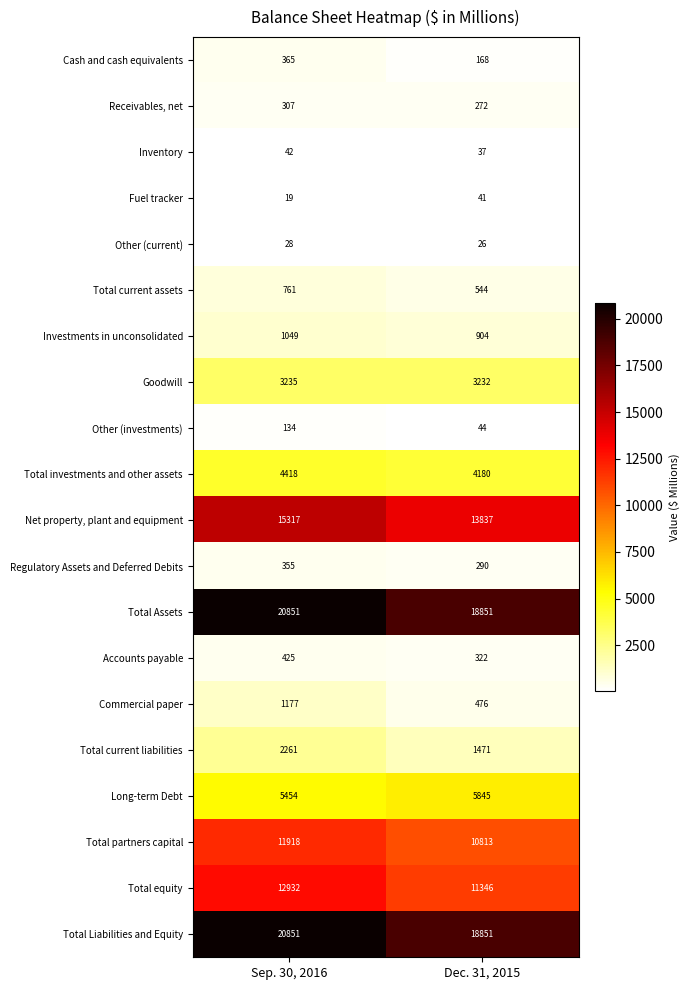

What is the spread (max minus min) of values at Sep. 30, 2016?

20832